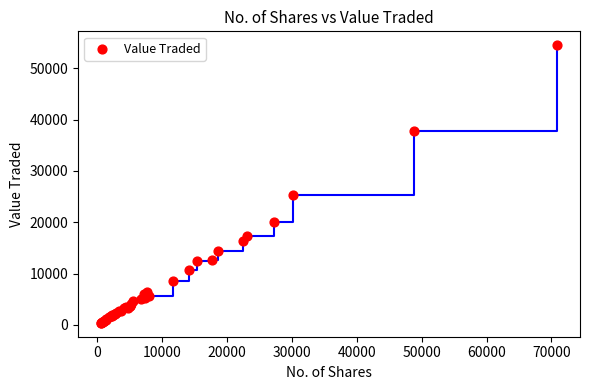

What Y value in the scatter plot is closest to 27450?

25323